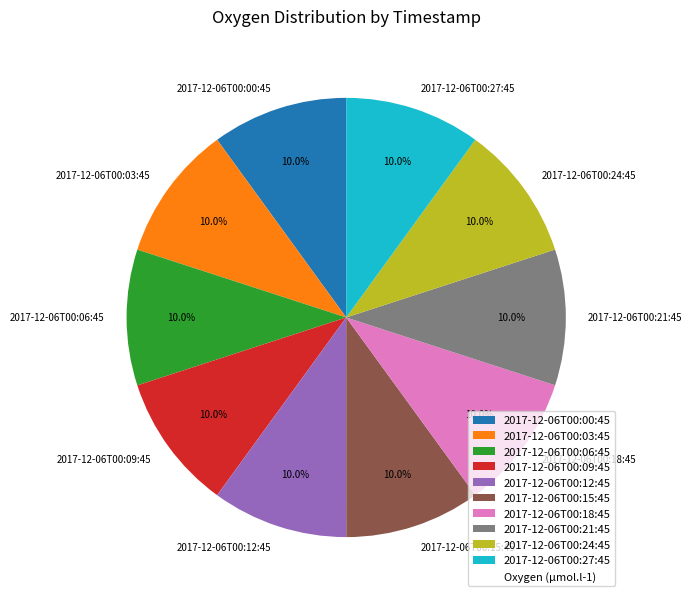

Does 2017-12-06T00:09:45 represent more than half of the total?

No